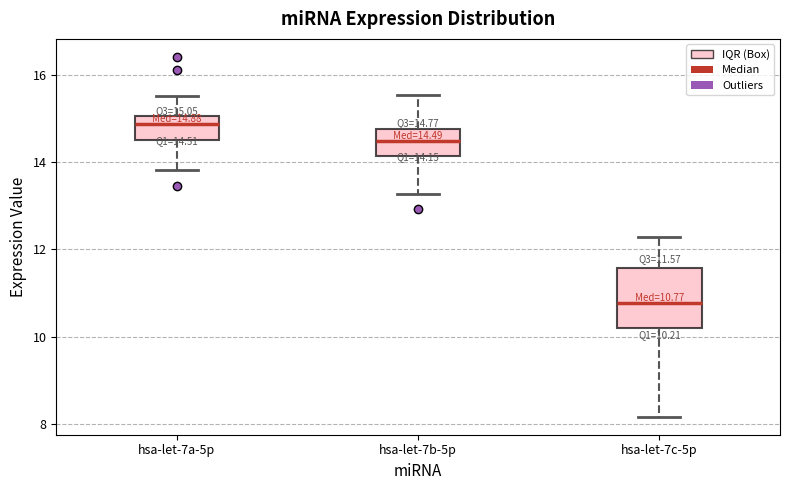

Which box has the highest median line?

hsa-let-7a-5p